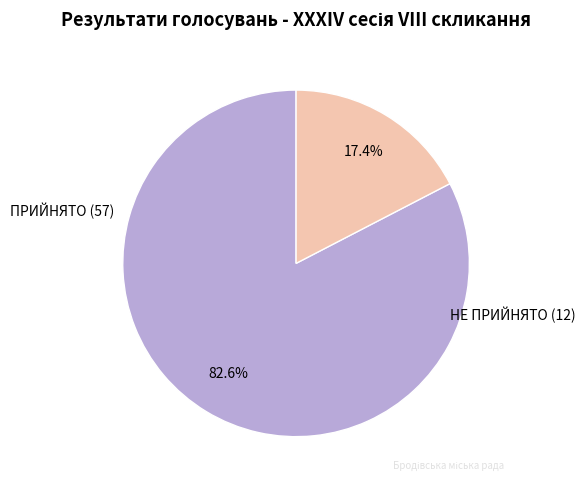

Between НЕ ПРИЙНЯТО and ПРИЙНЯТО, which is larger?

ПРИЙНЯТО